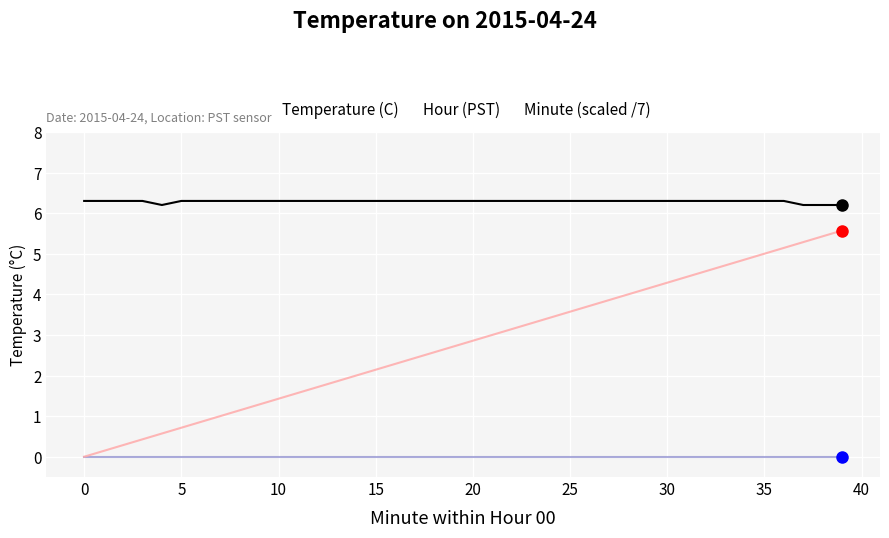

Which series has the largest total across all categories?

Temperature (C)